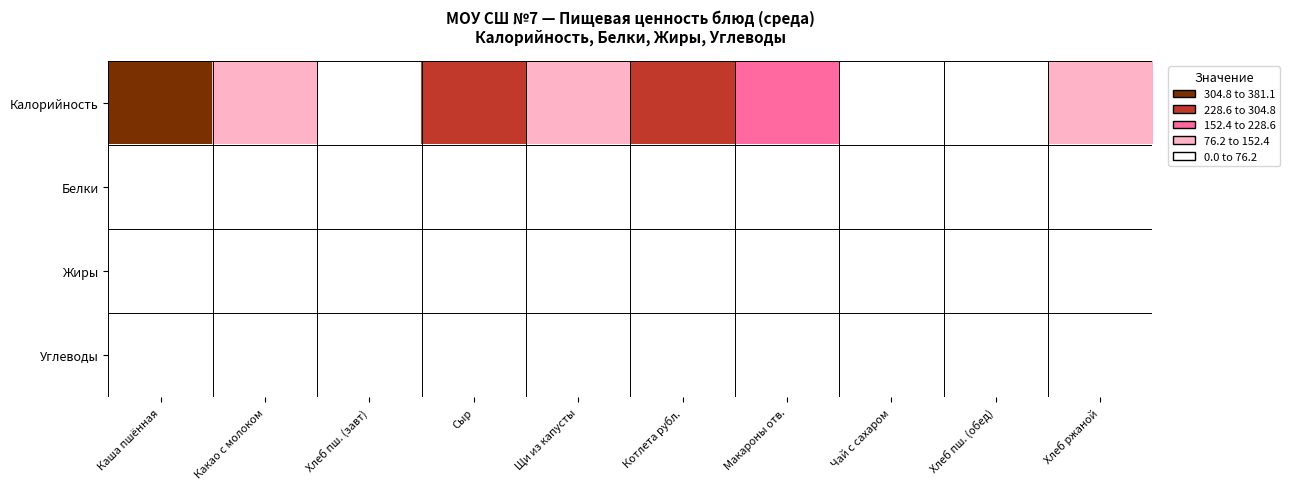

Which series has the widest spread of values?

Калорийность